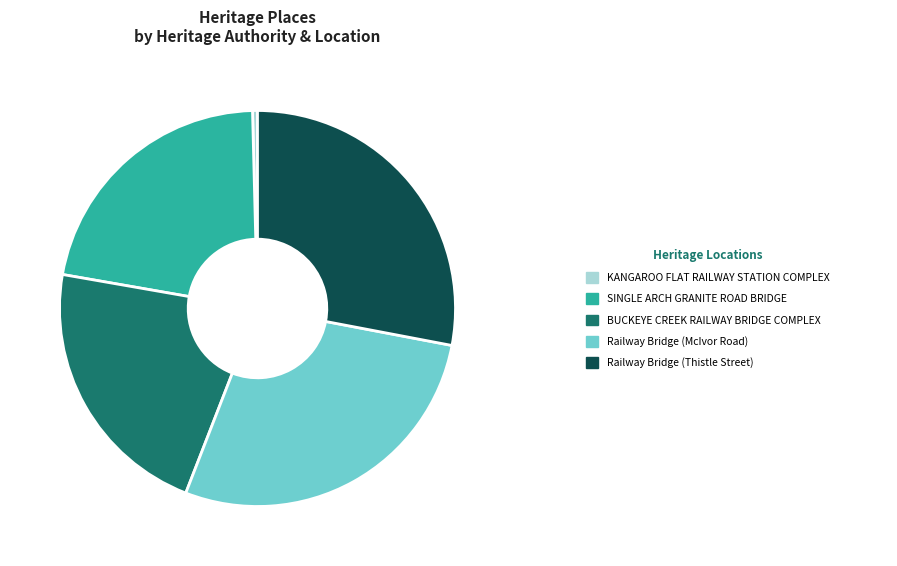

Is there a majority slice in this chart?

No